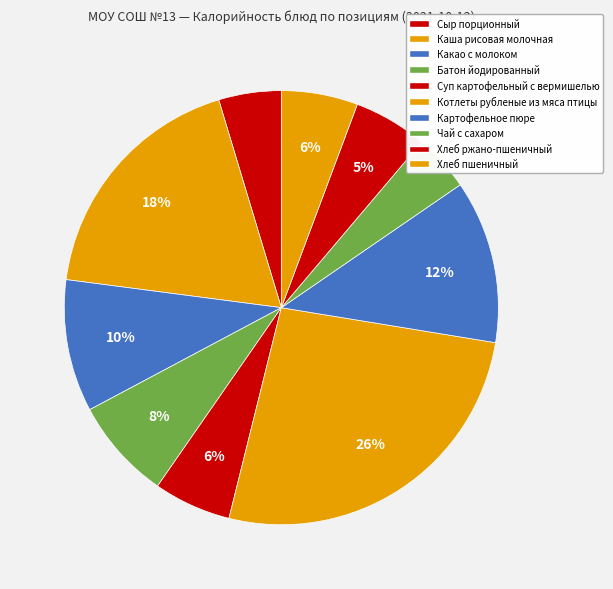

Is it true that Хлеб пшеничный is 19% of the pie?

False